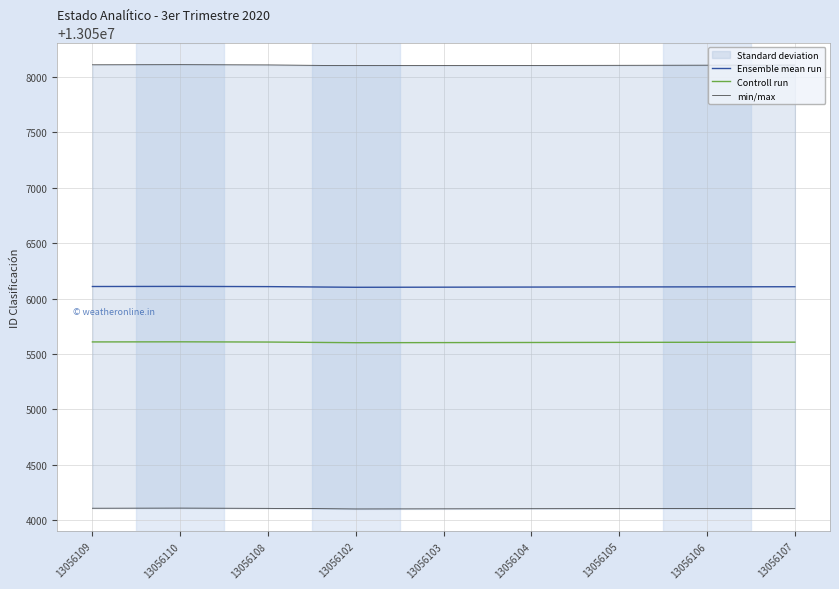

Rank the categories by min/max value from highest to lowest.

13056110, 13056109, 13056108, 13056107, 13056106, 13056105, 13056104, 13056103, 13056102